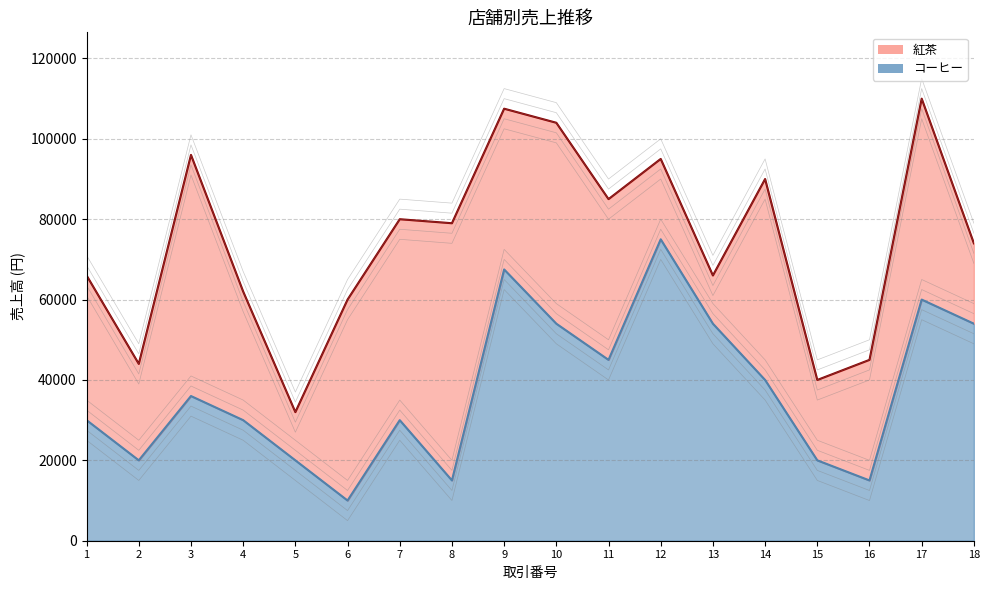

At which category does the data reach its first local valley?

2